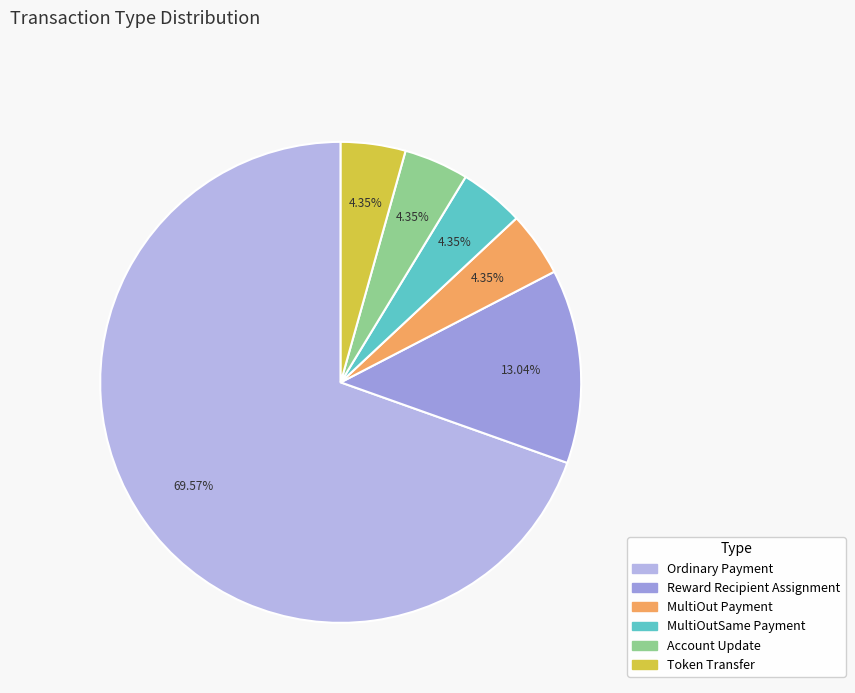

How many slices are in this pie chart?

6